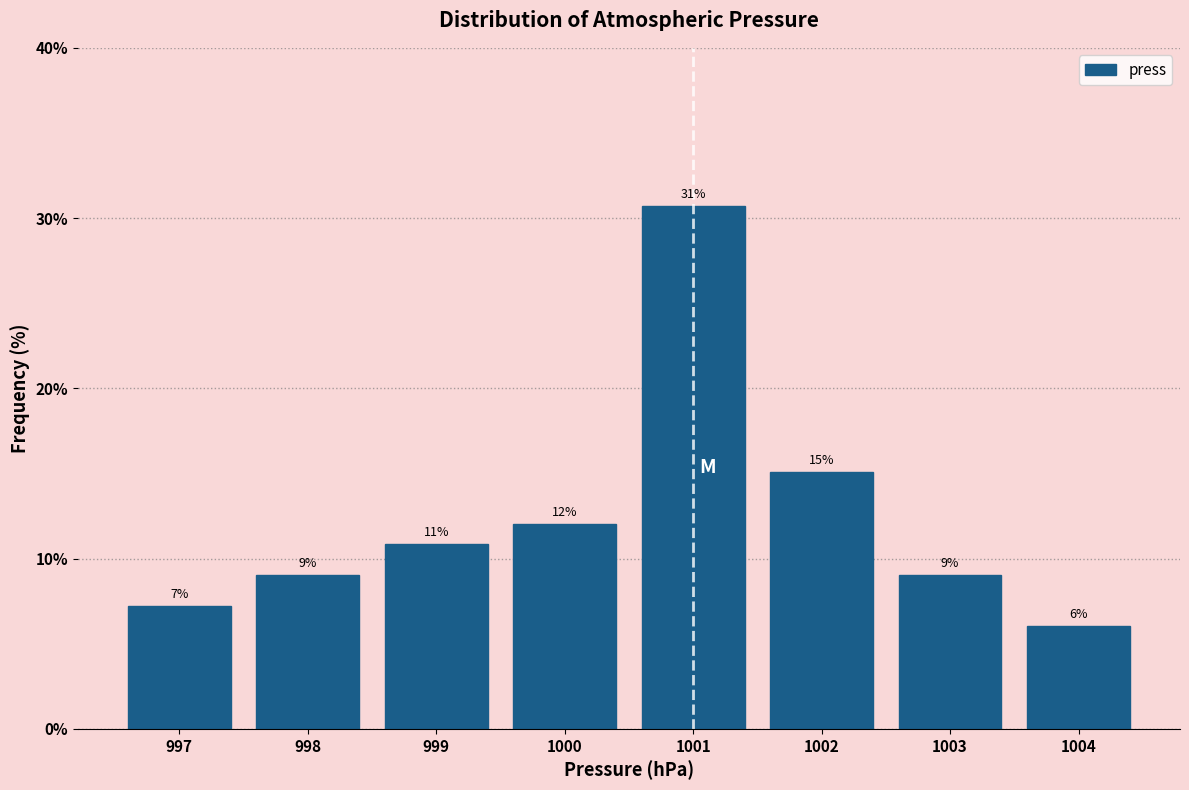

Over which range of the x-axis is the bar tallest?

1000.5 to 1001.5